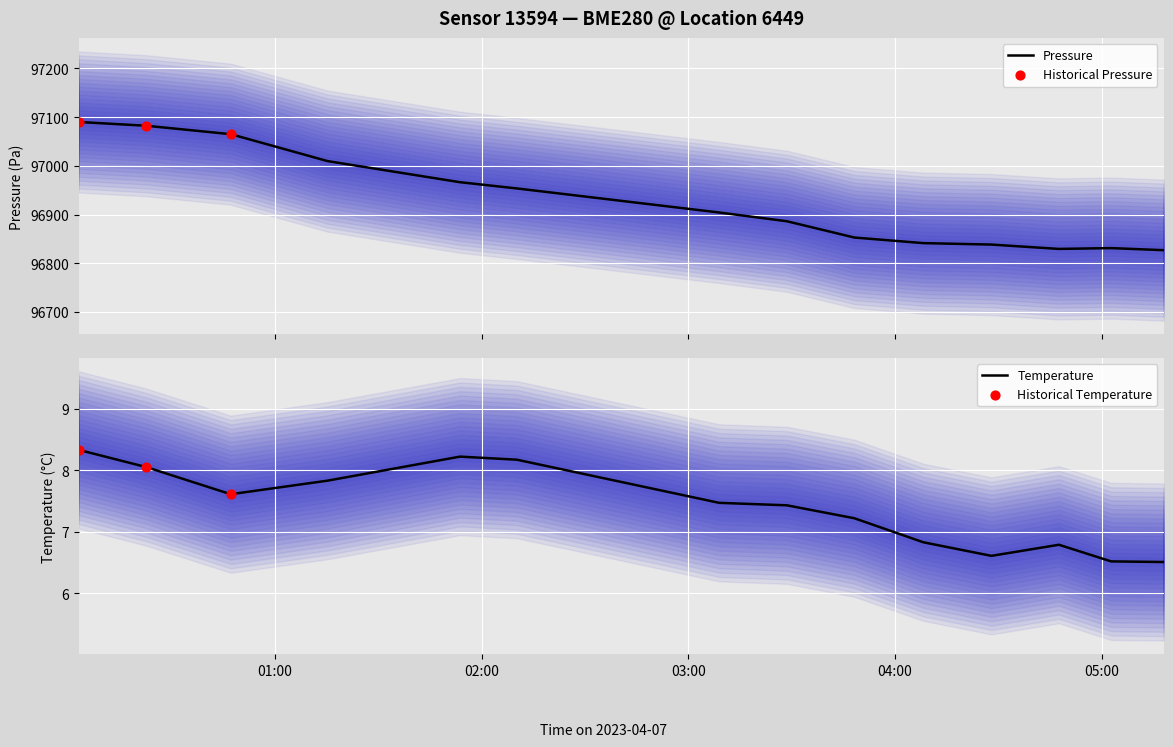

Which series has the widest spread of Y values?

pressure